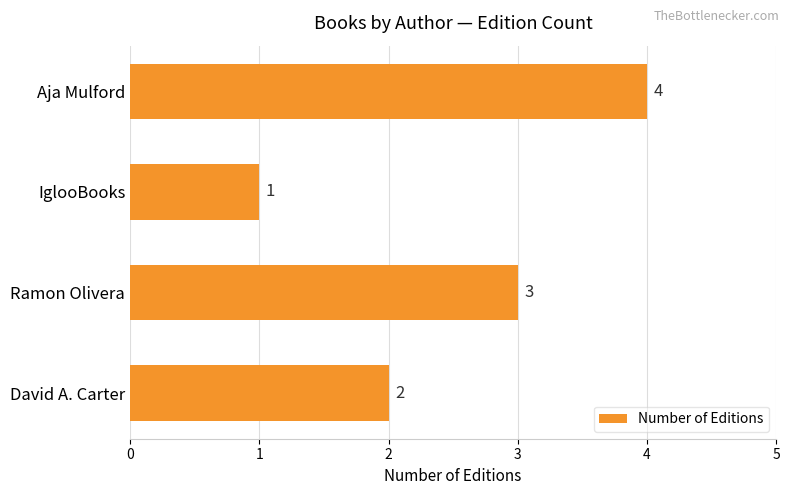

What is the difference between the maximum and minimum values?

3